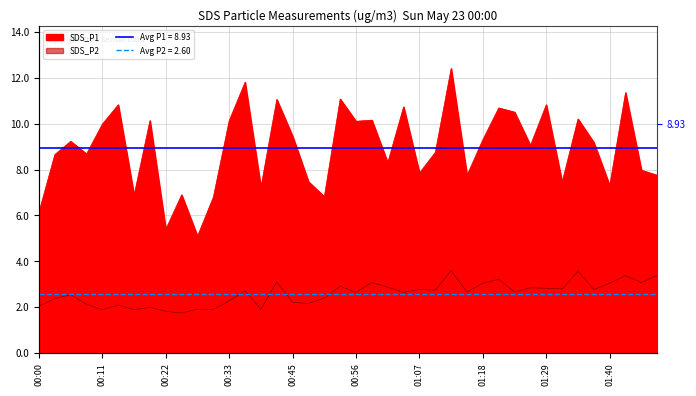

What is the highest value of the SDS_P2 series?

3.6